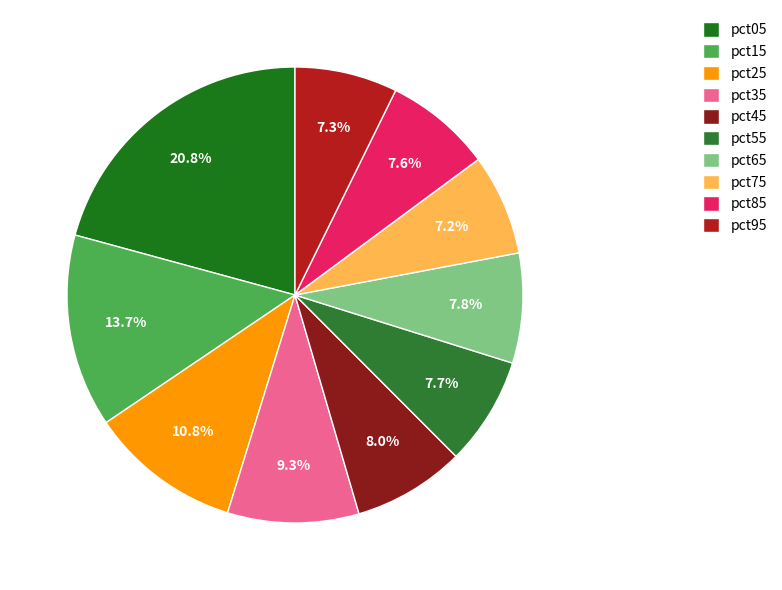

Approximately how many times larger is the value at pct05 compared to pct15?

1.5